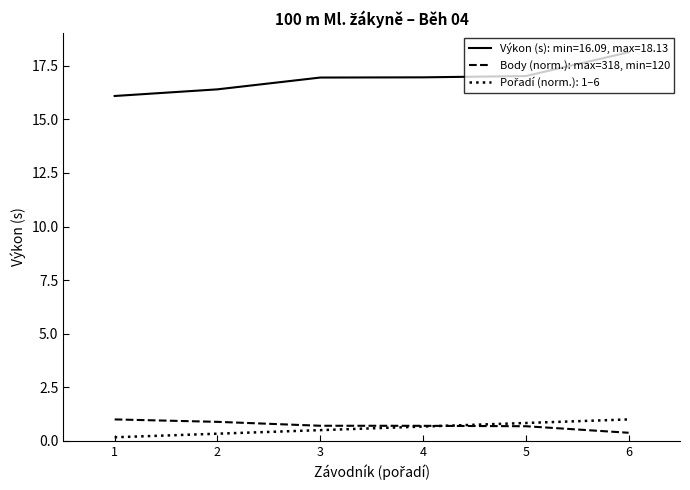

Does the chart have visible grid lines?

No